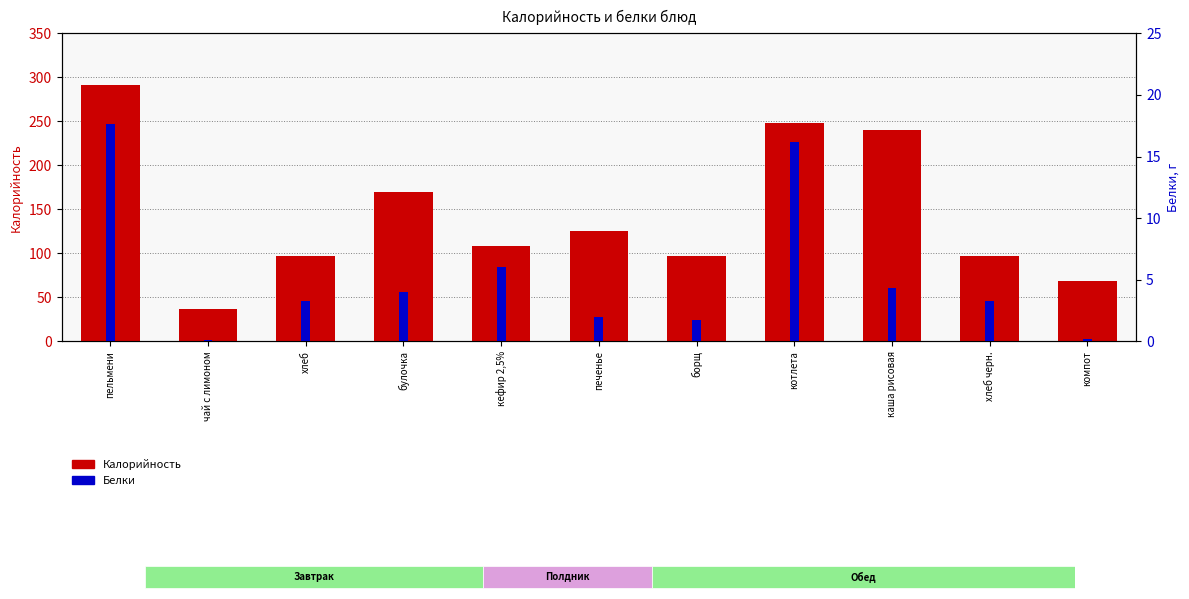

How many bars are there in total?

22